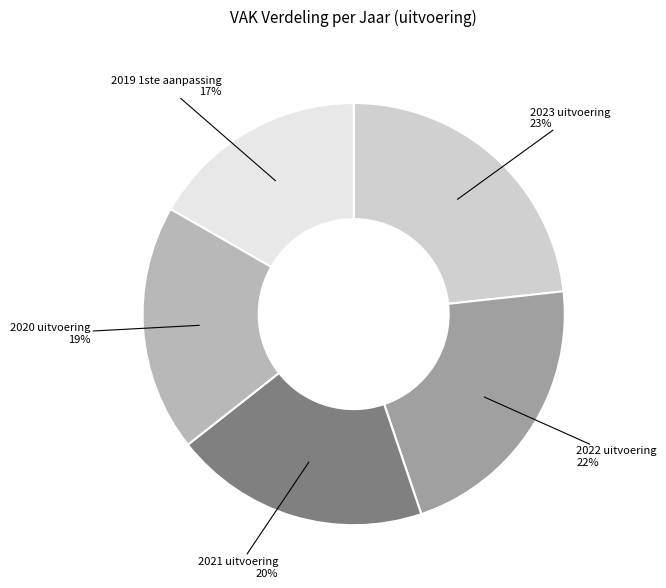

Is there a majority slice in this chart?

No